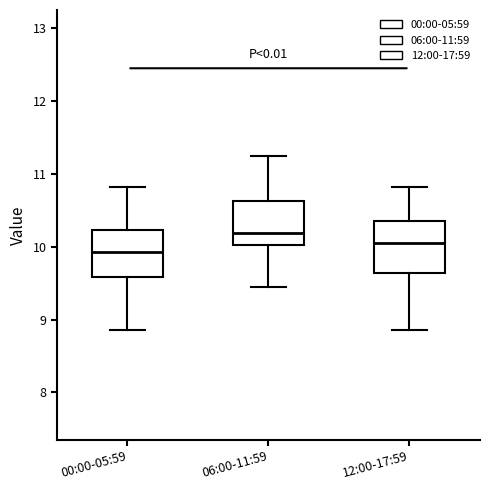

Which box's median line is the highest?

06:00-11:59